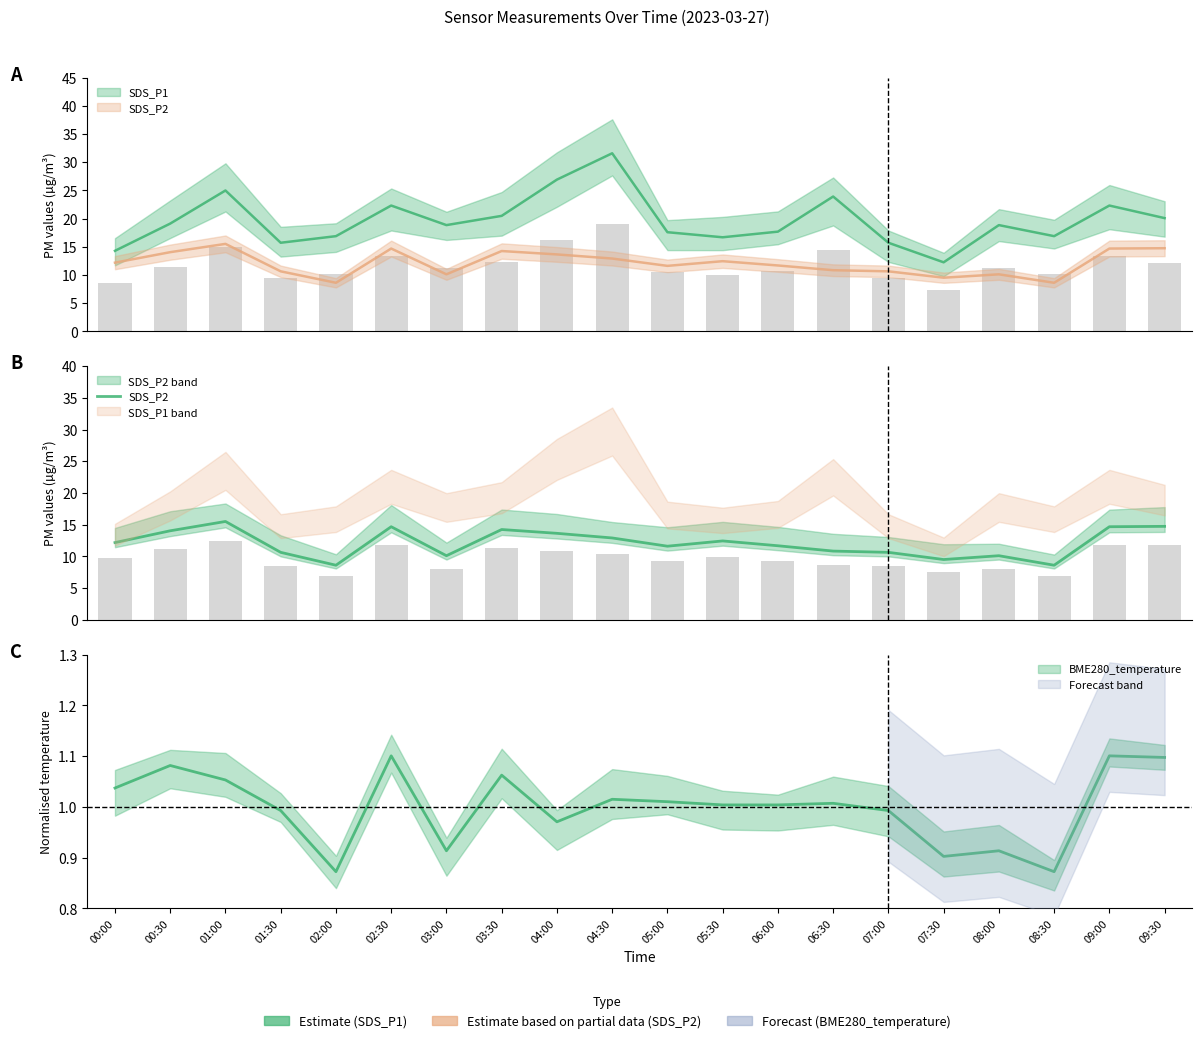

Read the value at 09:00.

14.7